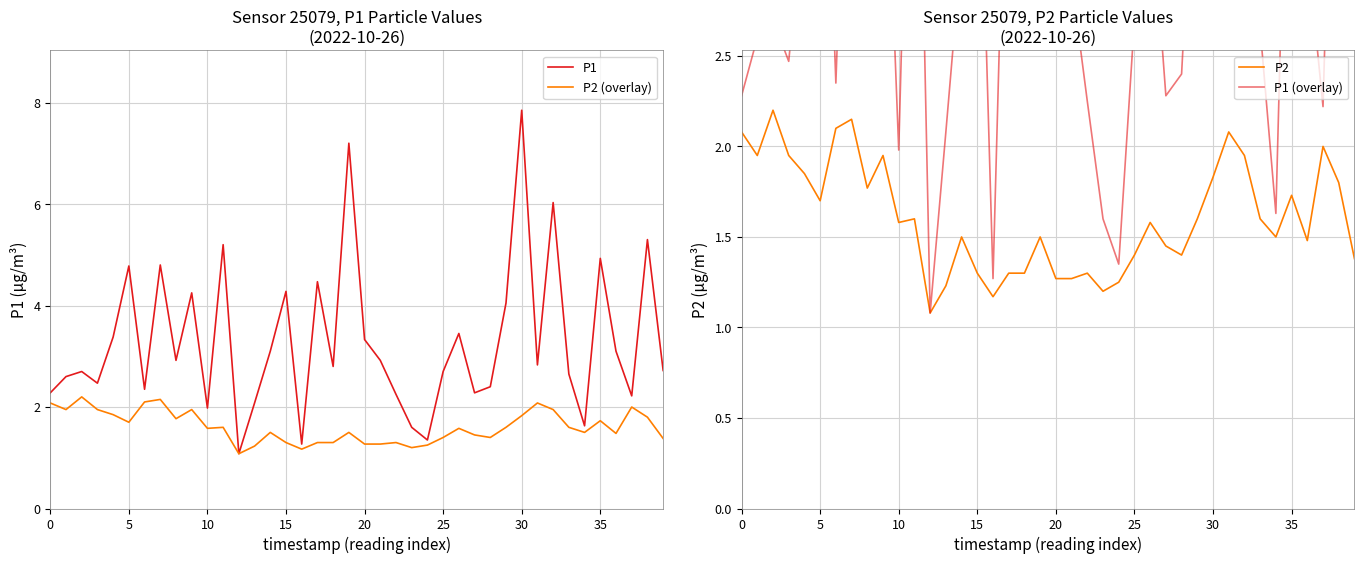

True or false: P1 (overlay) has more than 2 points higher than both neighbors.

True